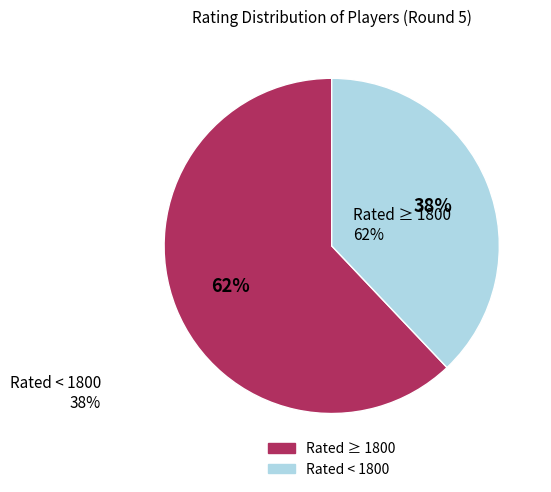

To the nearest percent, what is the difference between the largest and smallest slice percentages?

24%